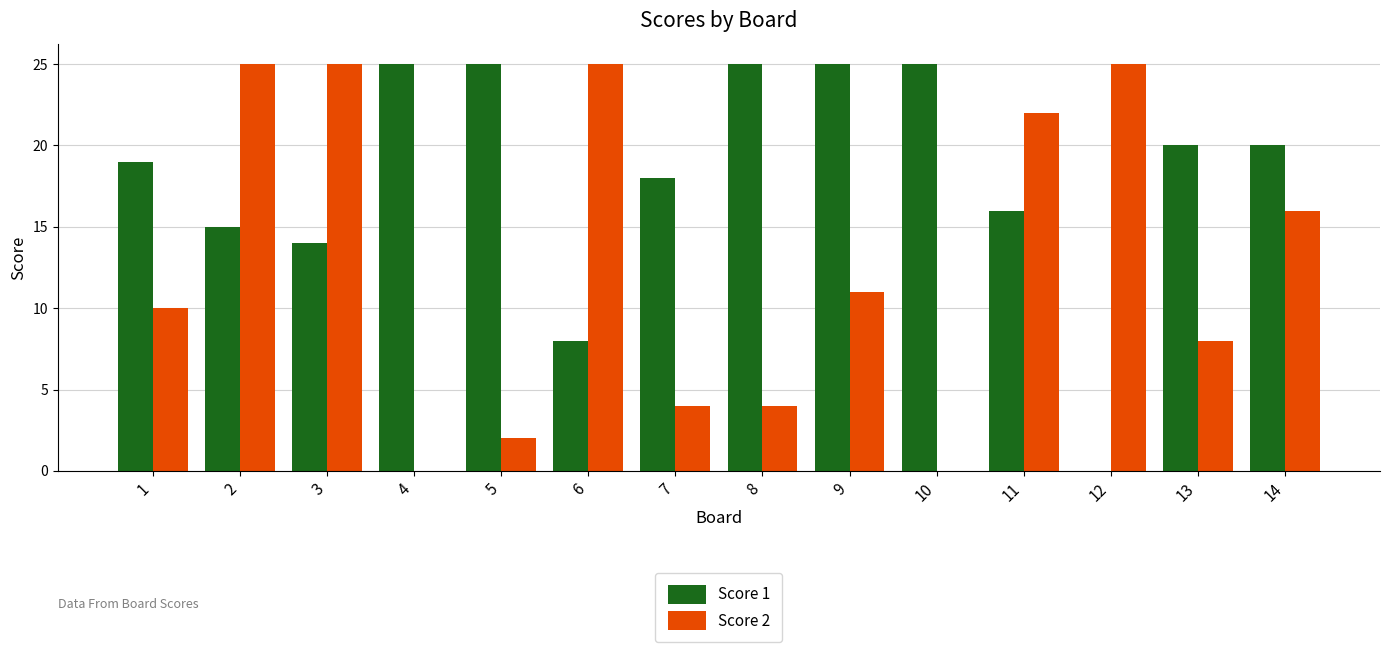

At which label is Score 1 closest to 12?

3